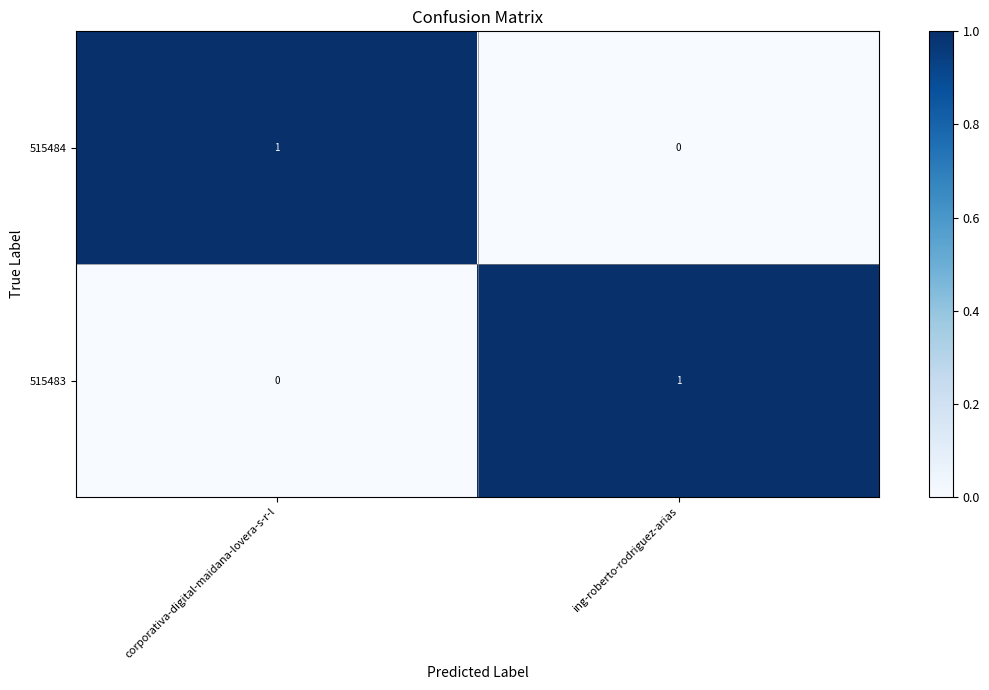

How many series are shown in this chart?

2